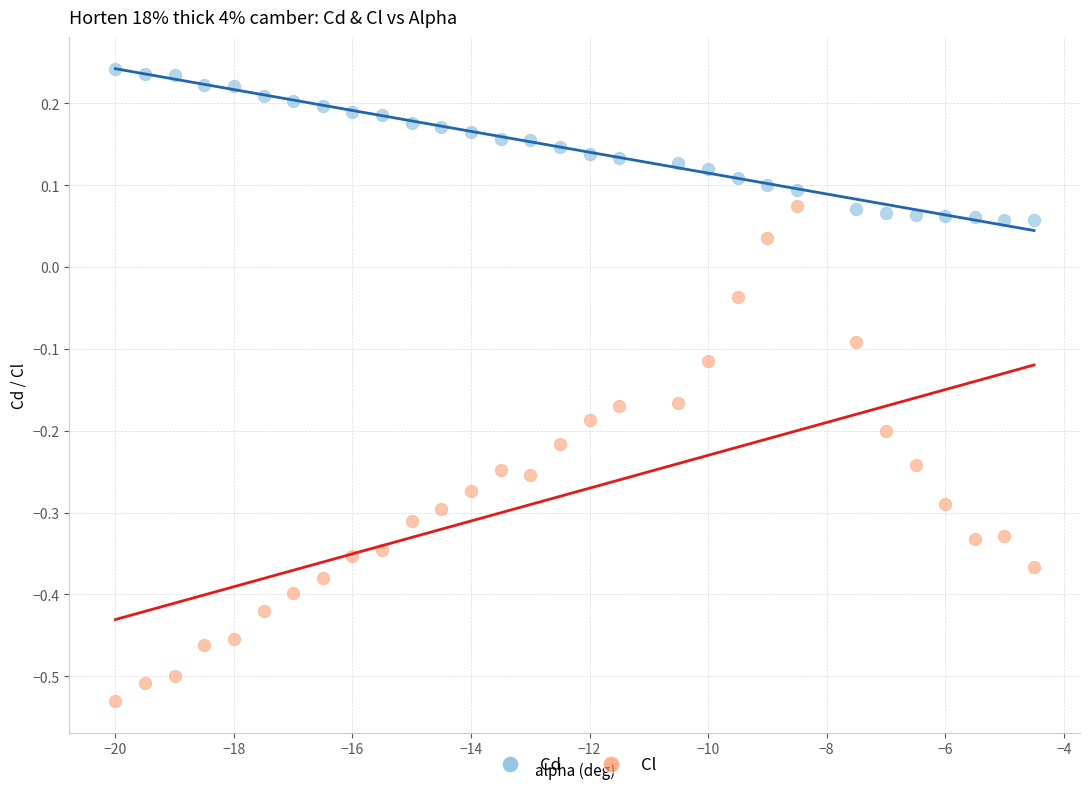

Across all data points, what is the range of Y values (max minus min)?

0.8